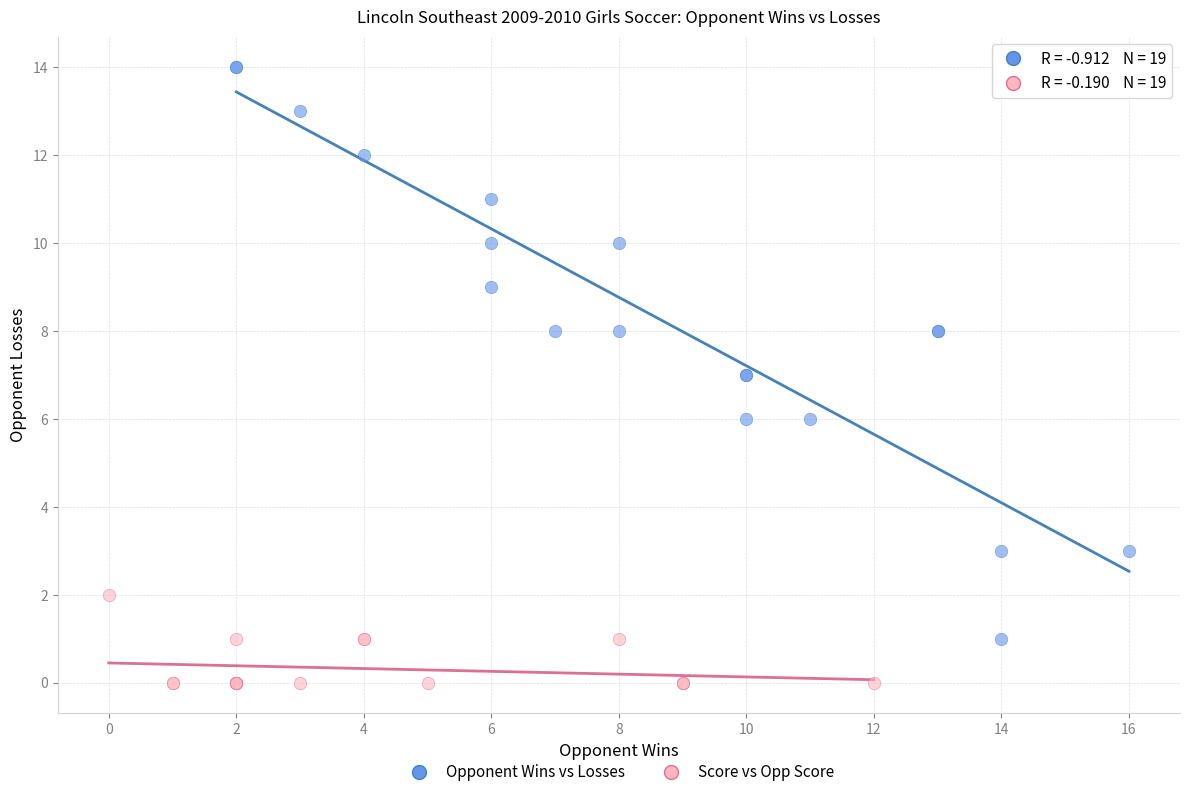

Which series reaches the minimum Y coordinate?

Score vs Opp Score